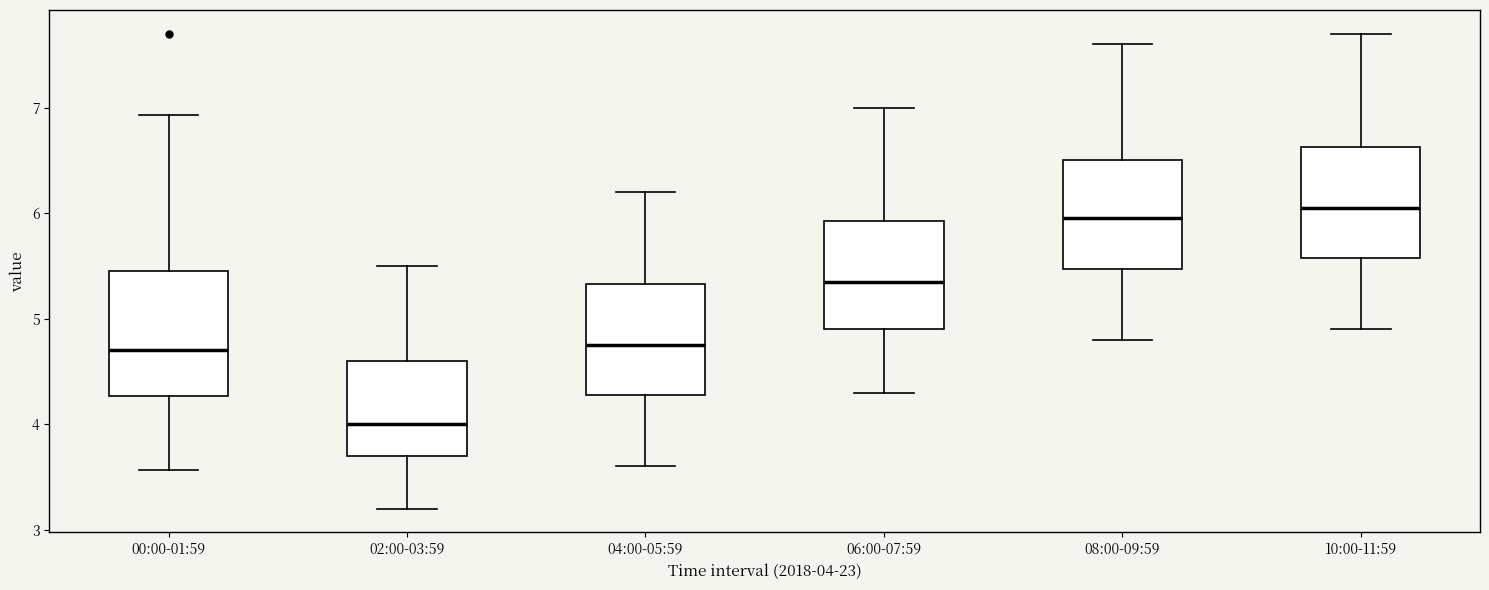

Comparing the boxes themselves (not the whiskers), which one is the tallest?

00:00-01:59